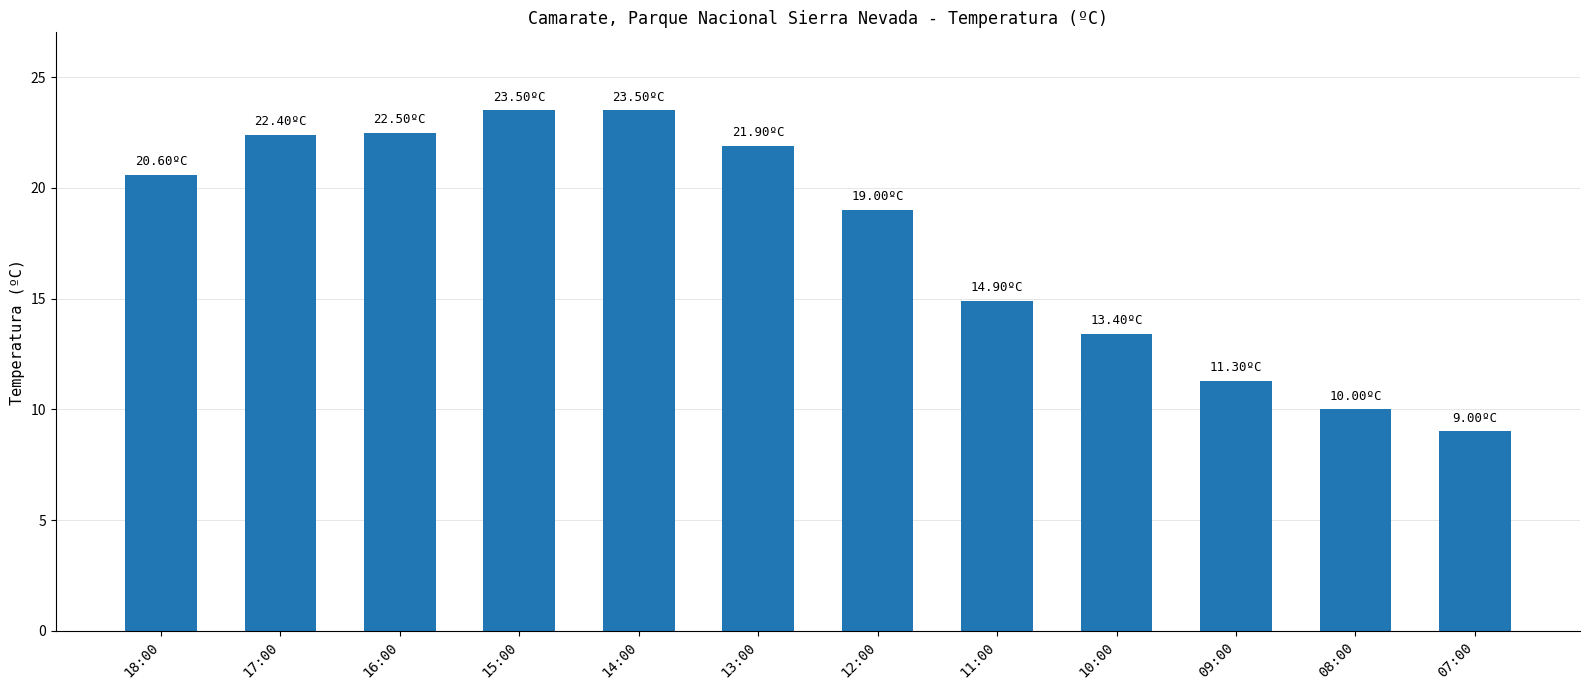

How many values exceed 20?

6